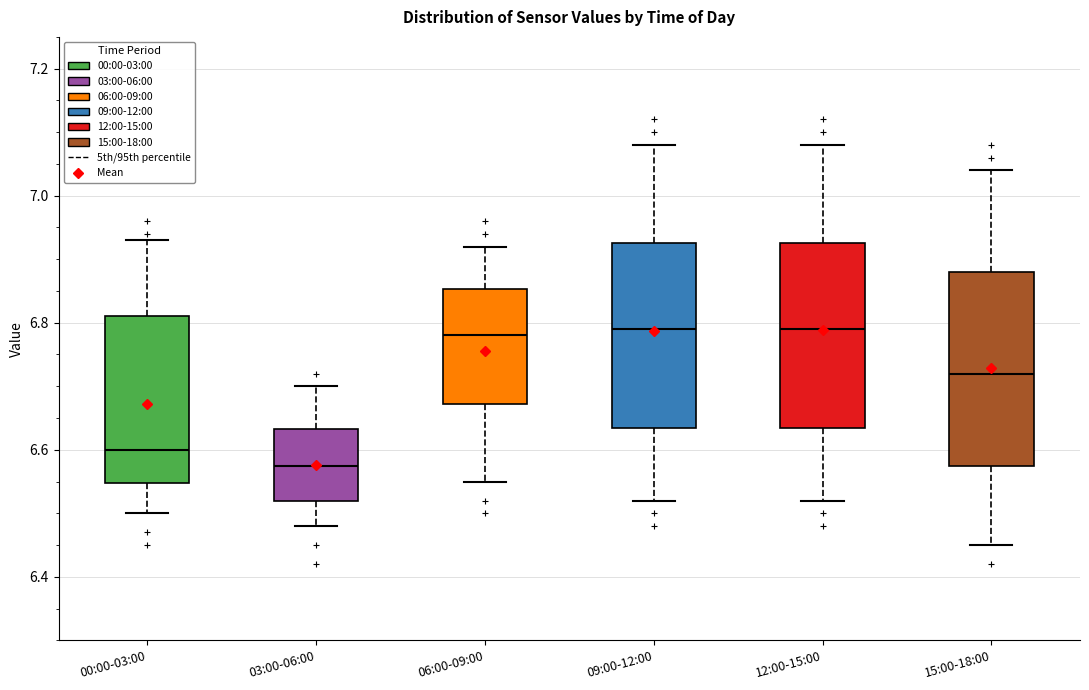

Reading left to right, transcribe this box plot: for each box, give where its median line is, the range the box spans, and where its two whiskers end, as read against the y-axis. The values are not printed on the chart, so give them approximately, as read against the axis.

00:00-03:00: median 6.60, box 6.54 to 6.82, whiskers 6.50 to 6.94
03:00-06:00: median 6.58, box 6.52 to 6.64, whiskers 6.48 to 6.70
06:00-09:00: median 6.78, box 6.68 to 6.86, whiskers 6.56 to 6.92
09:00-12:00: median 6.80, box 6.64 to 6.92, whiskers 6.52 to 7.08
12:00-15:00: median 6.80, box 6.64 to 6.92, whiskers 6.52 to 7.08
15:00-18:00: median 6.72, box 6.58 to 6.88, whiskers 6.46 to 7.04